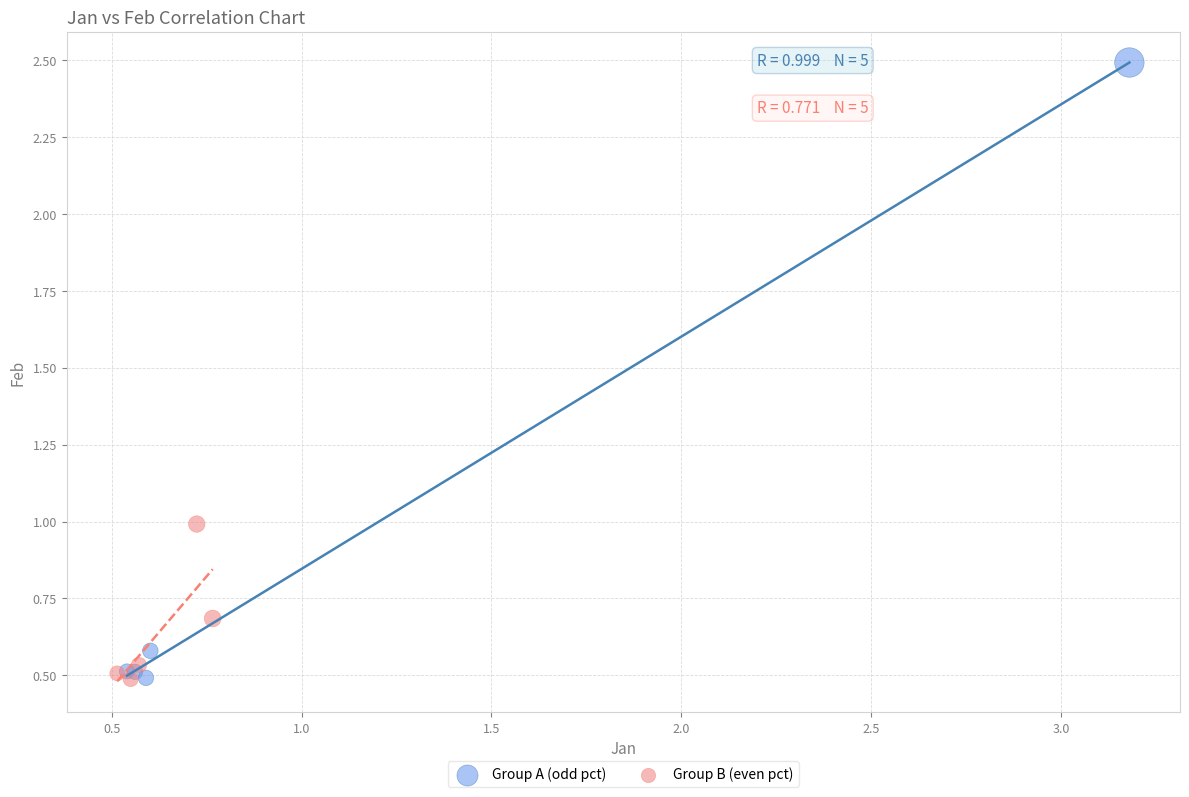

Which series contains the highest Y value?

Group A (odd pct)